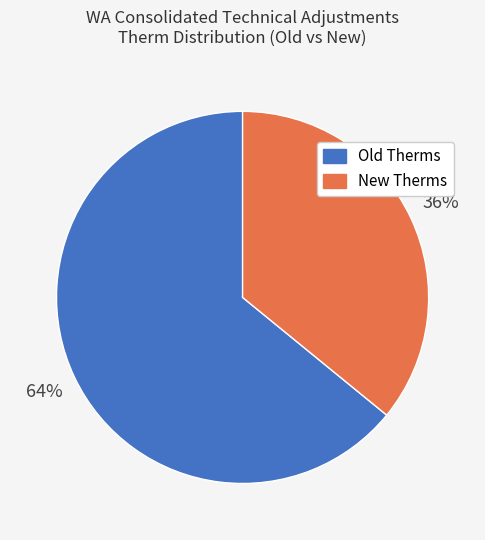

Is there any slice that represents more than half of the pie?

Yes